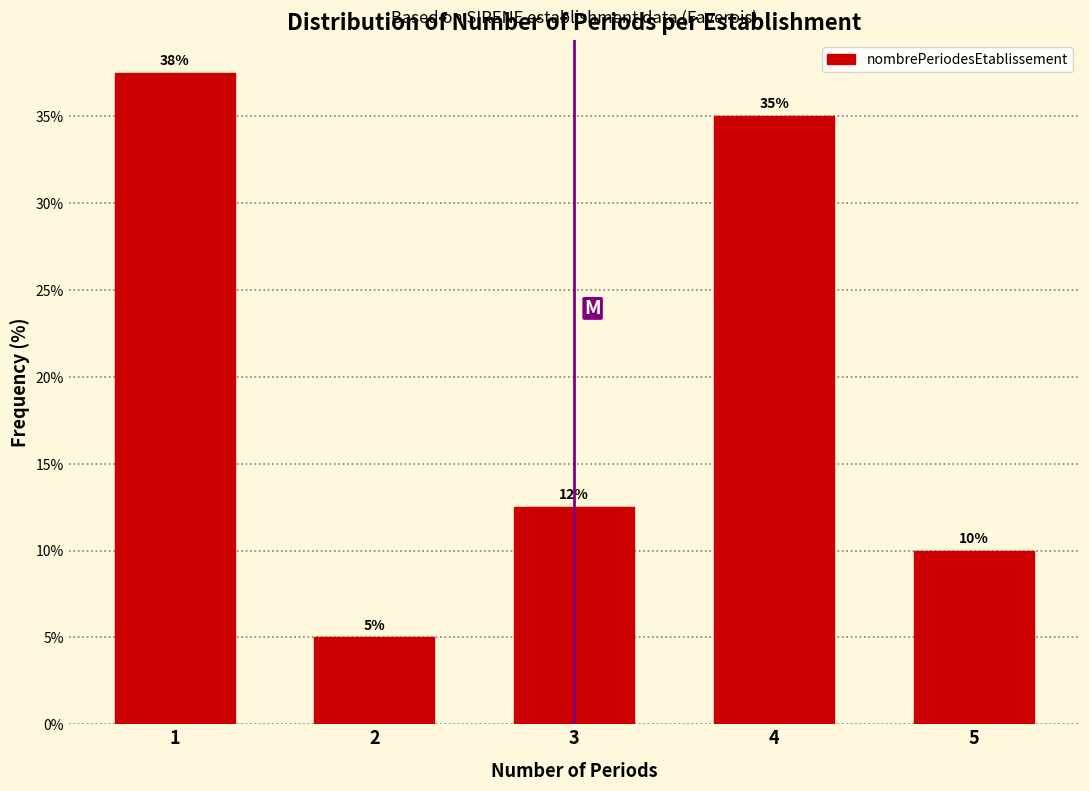

What is the approximate value at 4?

35.0